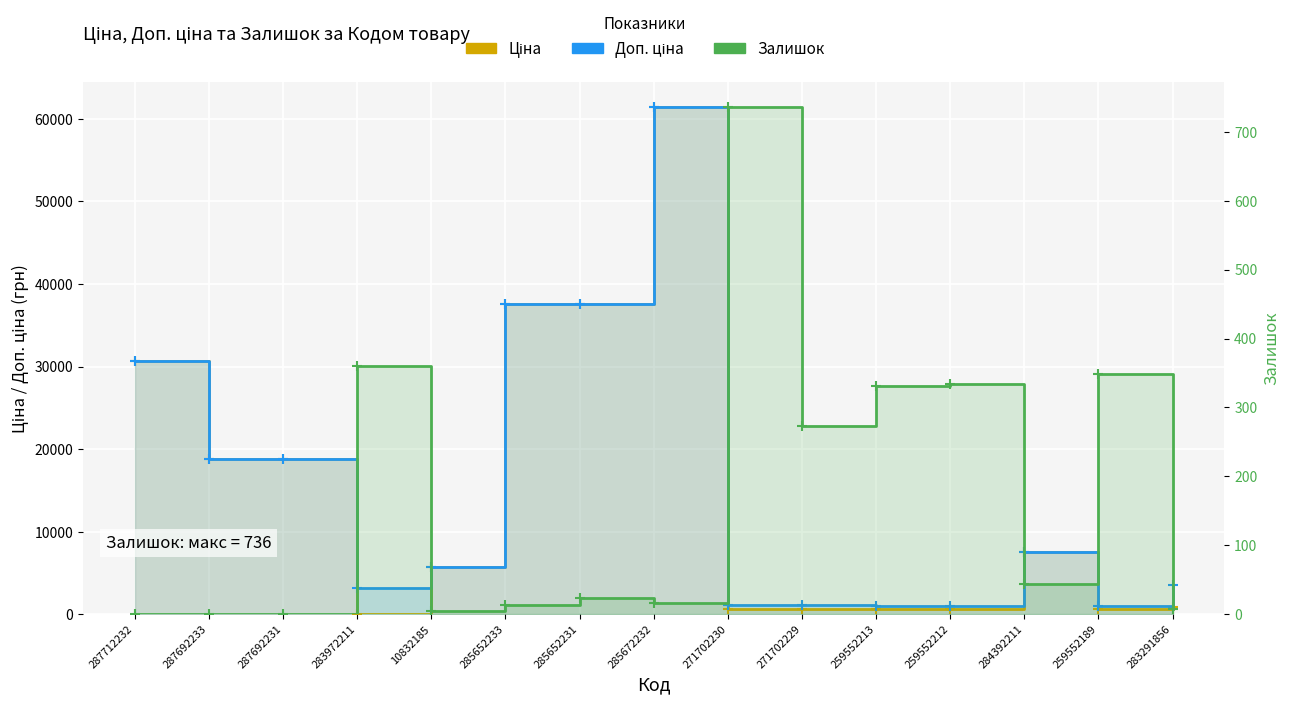

At which label does Доп. ціна reach its minimum?

259552213